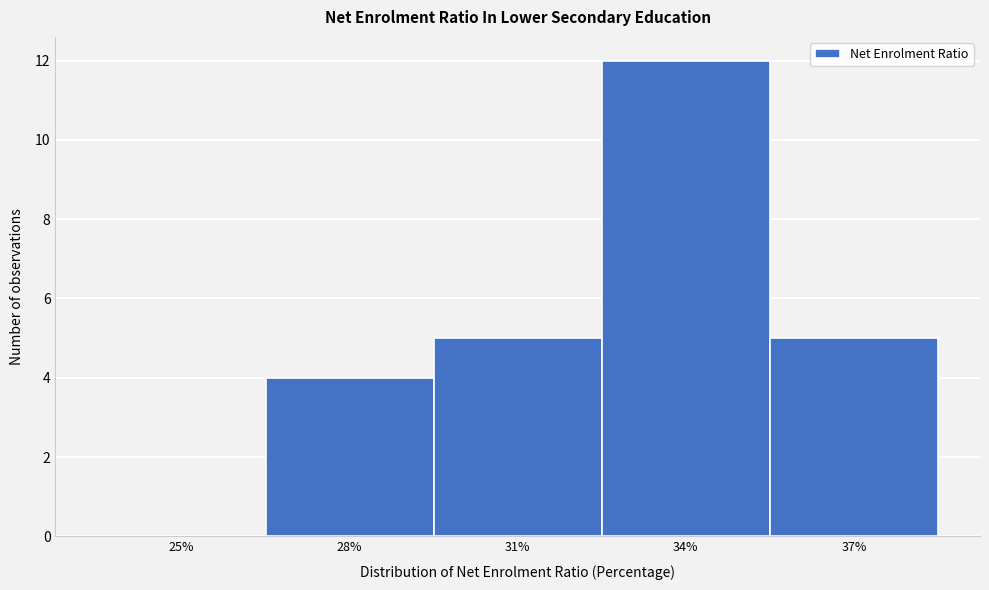

Reading left to right, extract all data points from this chart.

25%=0	28%=4	31%=5	34%=12	37%=5